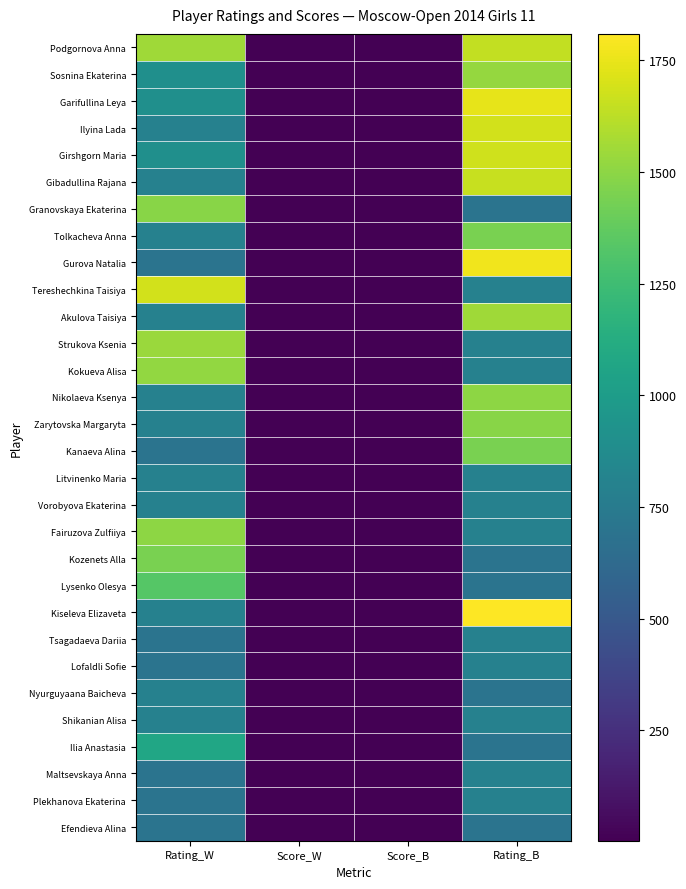

How many data points does each series have?

4